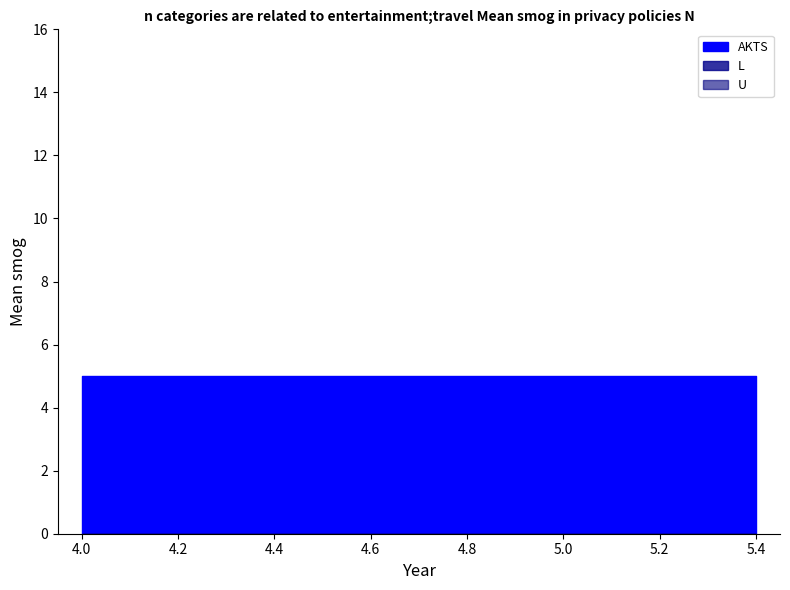

True or false: AKTS has a value of 2 at 4.0.

False